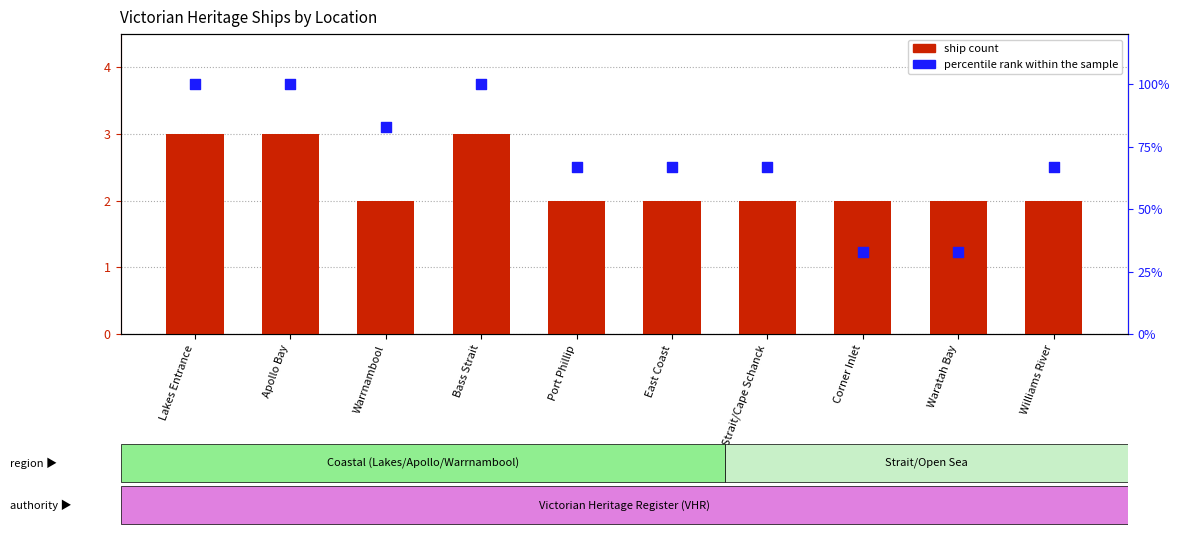

Which series contains the lowest Y value?

ship count